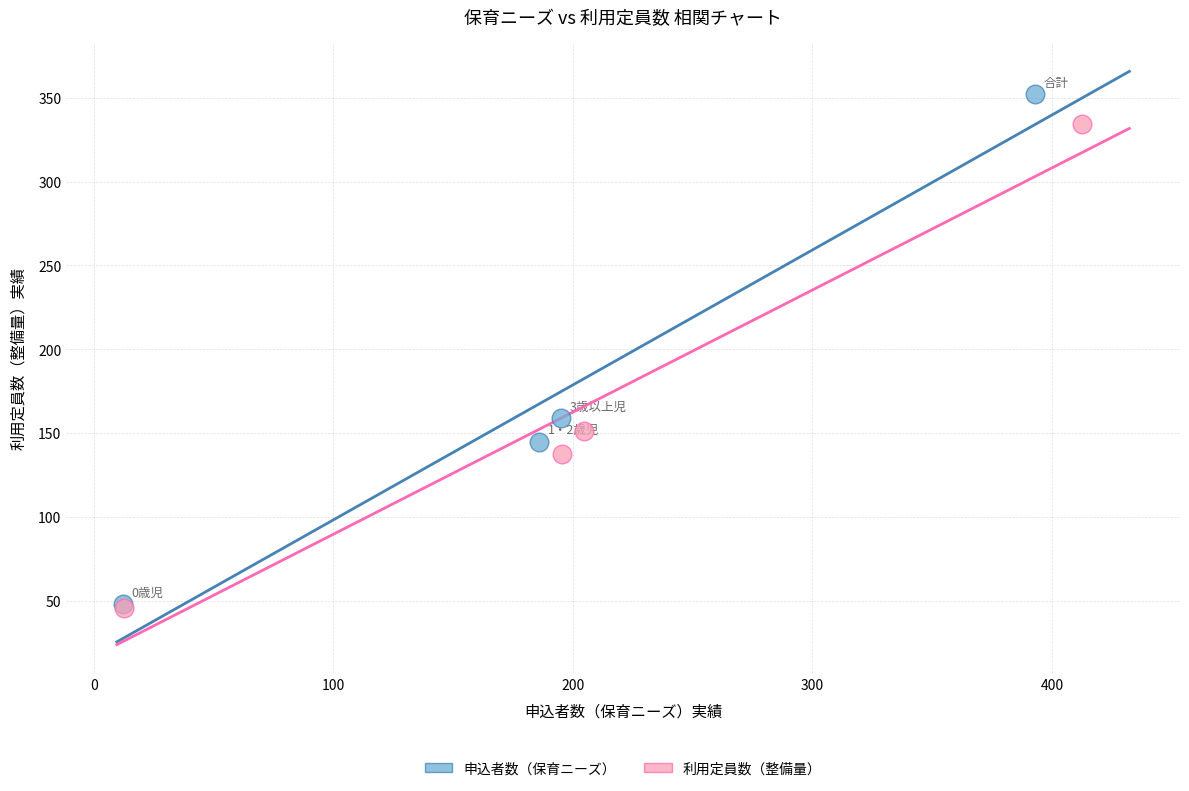

Which series has the largest Y range (max minus min)?

申込者数（保育ニーズ）